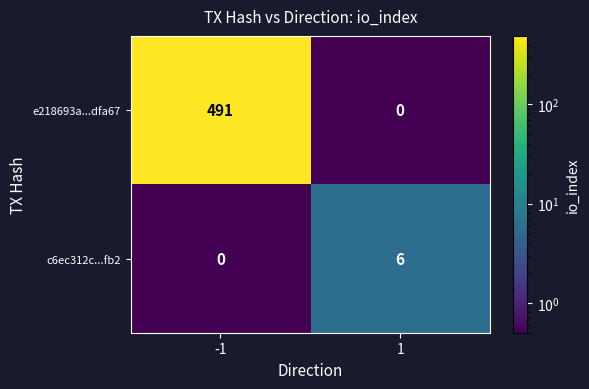

What is the sum of all c6ec312c...fb2 values?

6